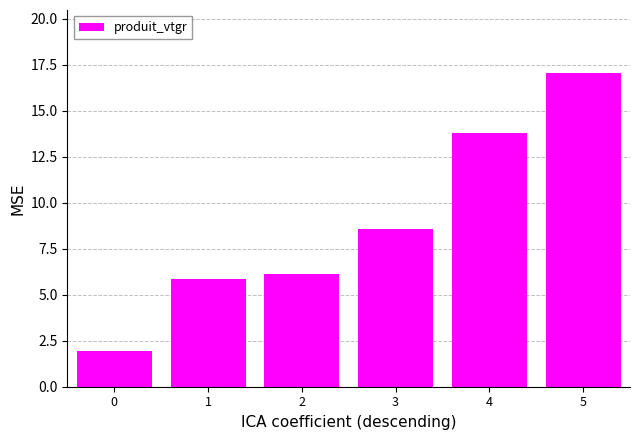

Between 2 and 0, which is larger?

2